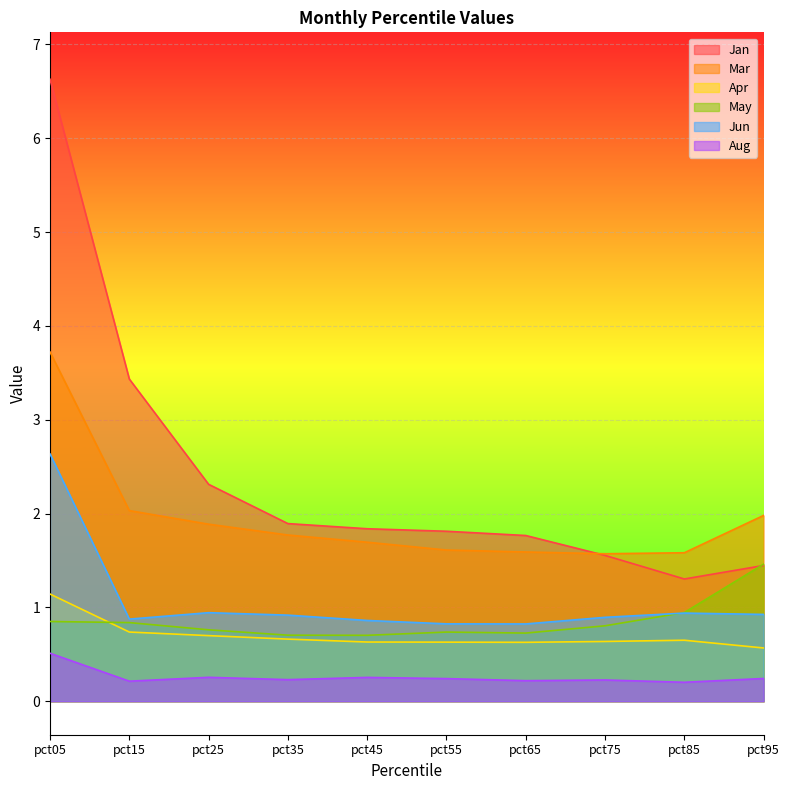

True or false: May and Aug cross at least once.

False